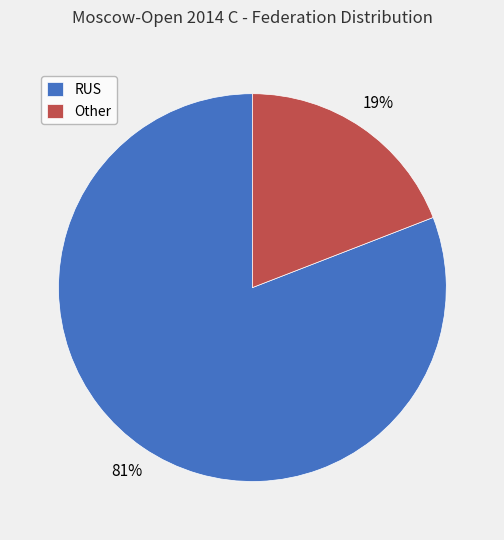

How many segments does this pie chart have?

2